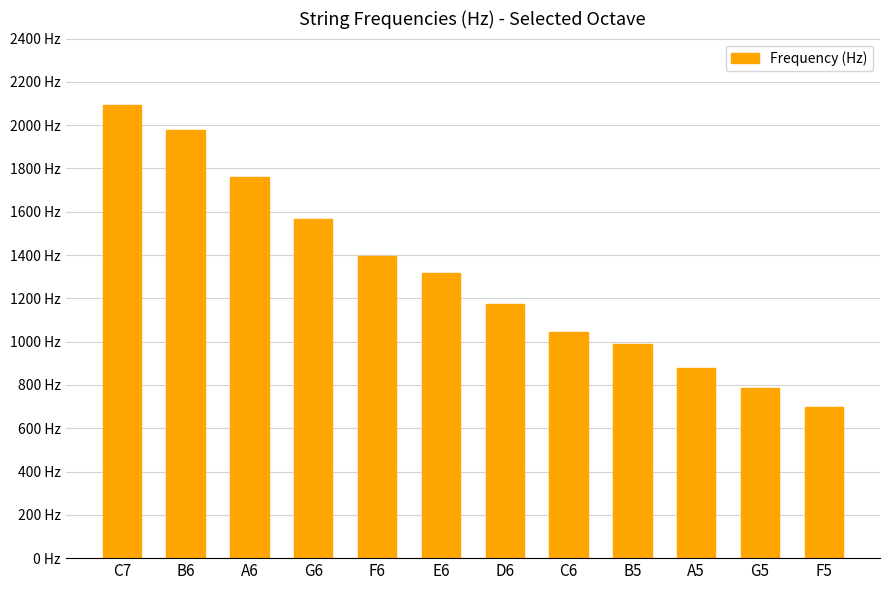

Are the bars horizontal?

No